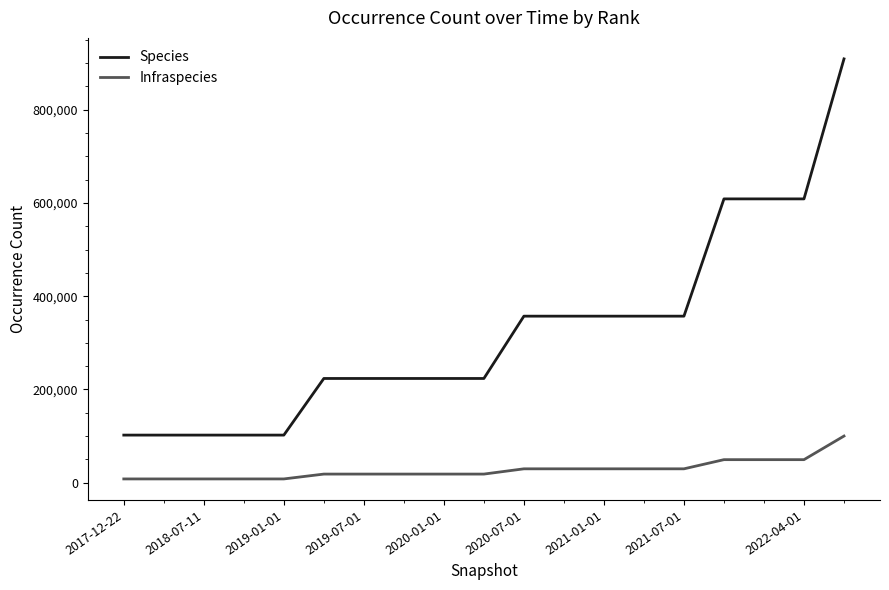

What is the difference between the maximum and minimum values in the Species series?

806822